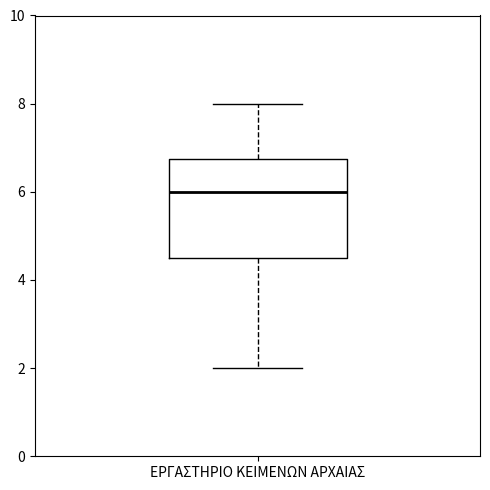

Read this box plot against the y-axis: the position of the median line, the range covered by the box, and the ends of both whiskers. The values are not printed on the chart, so give them approximately, as read against the axis.

median 6.0, box 4.6 to 6.8, whiskers 2.0 to 8.0